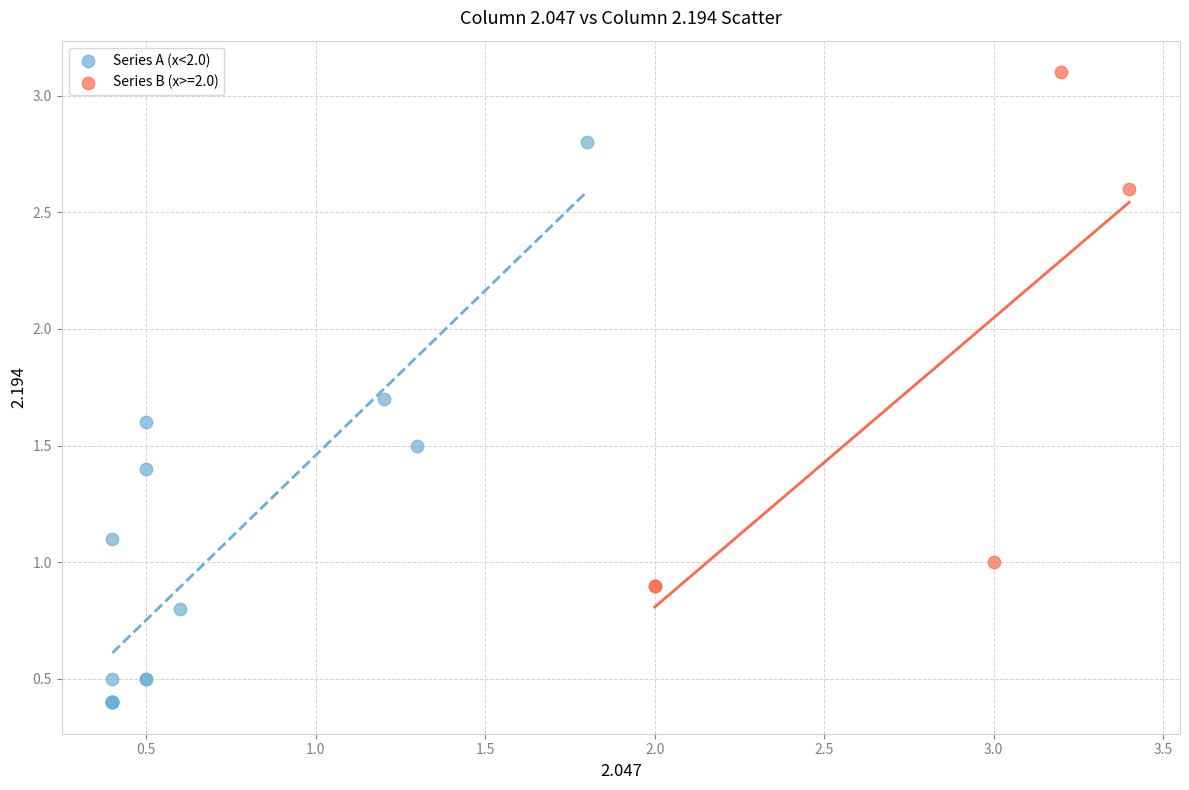

Which series reaches the maximum Y coordinate?

Series B (x>=2.0)